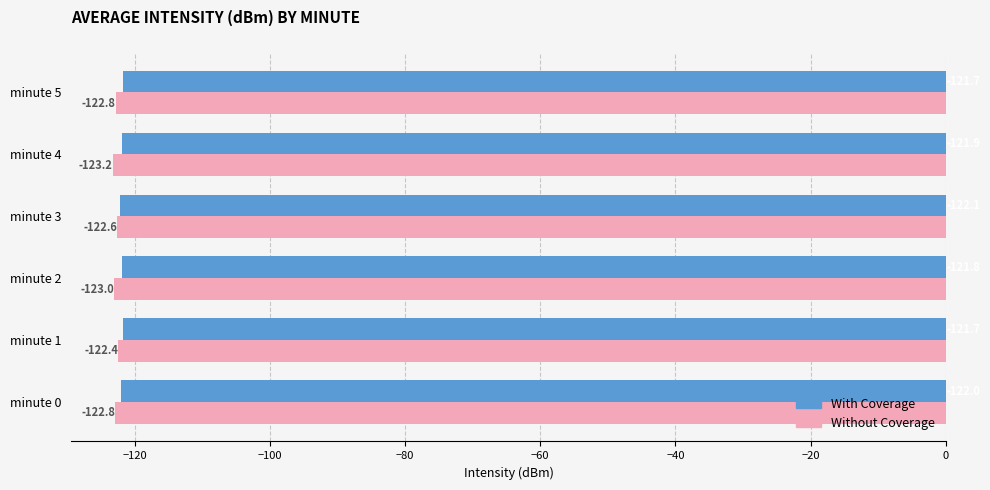

At which label is Without Coverage closest to -122?

minute 1